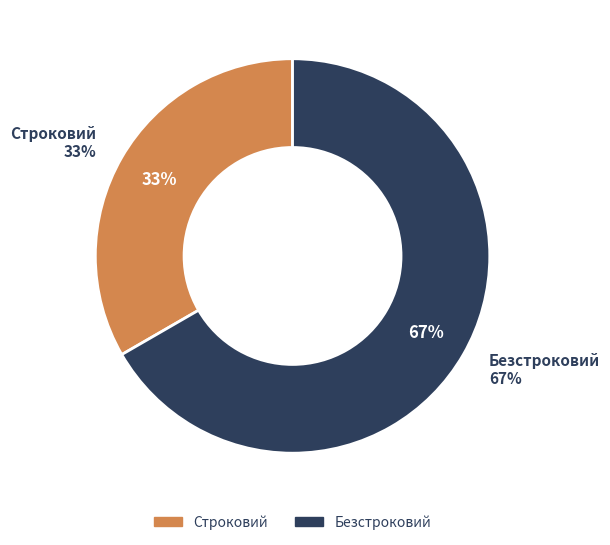

To the nearest percent, what percentage of the pie is Строковий?

33%